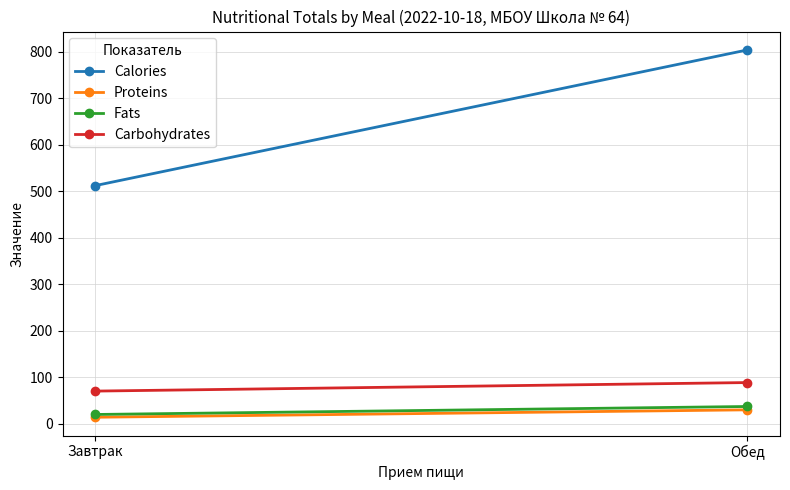

Rank the series by their maximum value, from highest to lowest.

Calories, Carbohydrates, Fats, Proteins